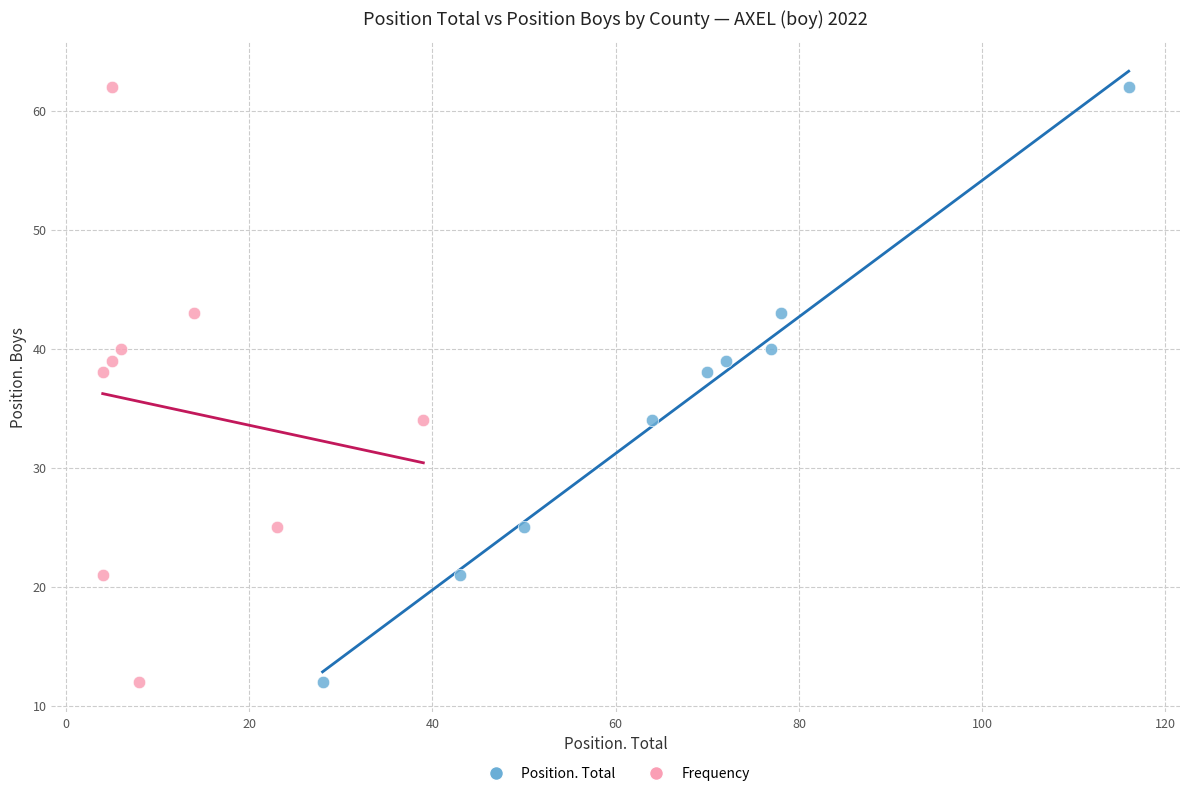

What are all the series names shown in the legend?

Position. Total, Frequency